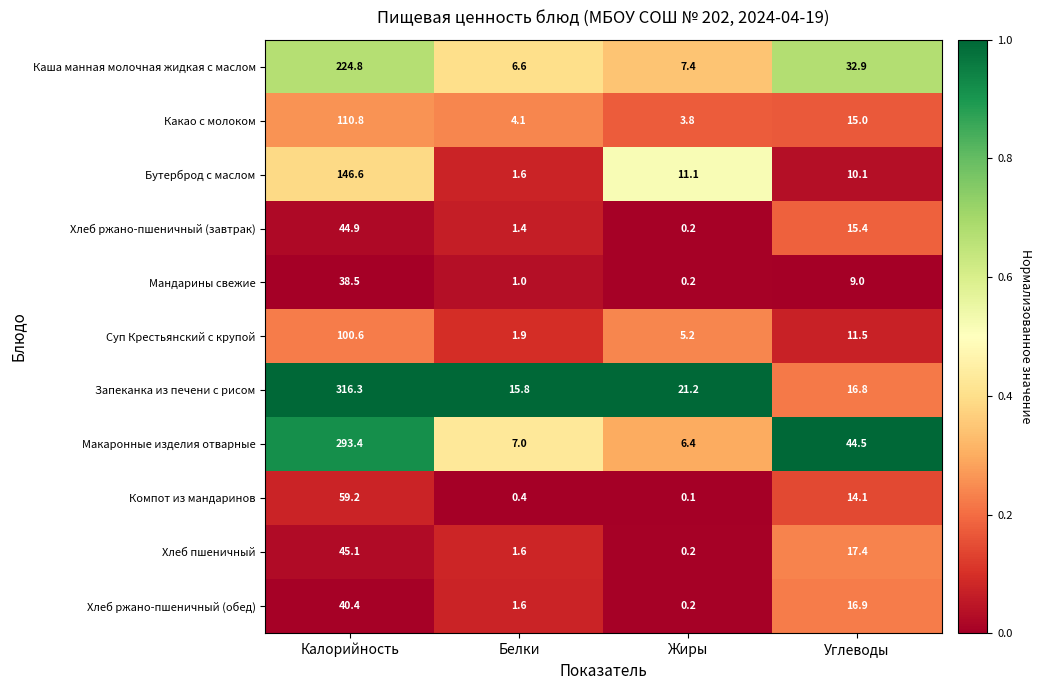

What is the maximum value shown in the chart?

316.3